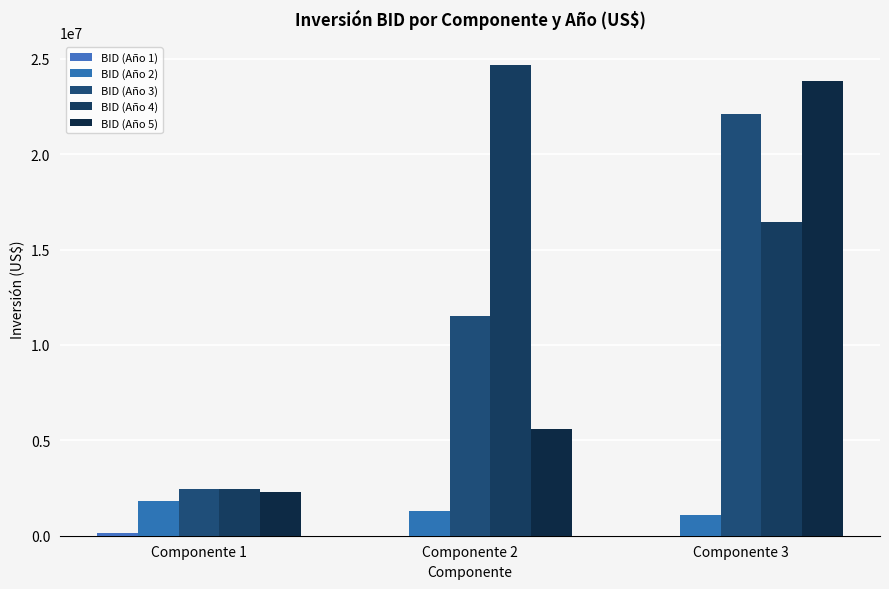

At which label is BID (Año 5) closest to 13079117?

Componente 2